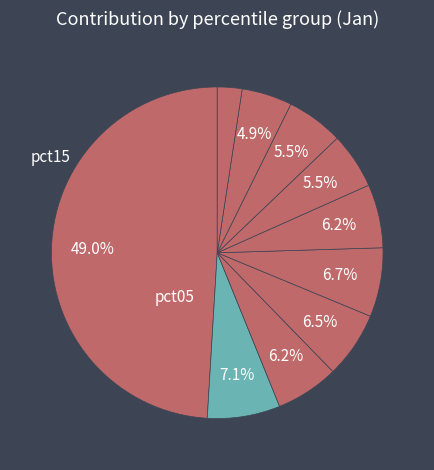

Count the number of slices in the pie.

10